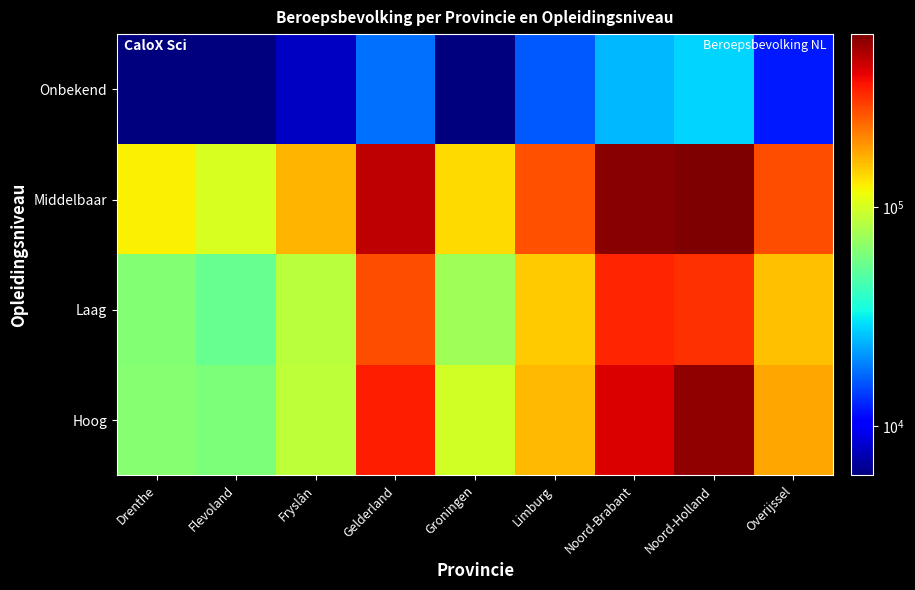

Rank the series by their maximum value, from highest to lowest.

Middelbaar, Hoog, Laag, Onbekend